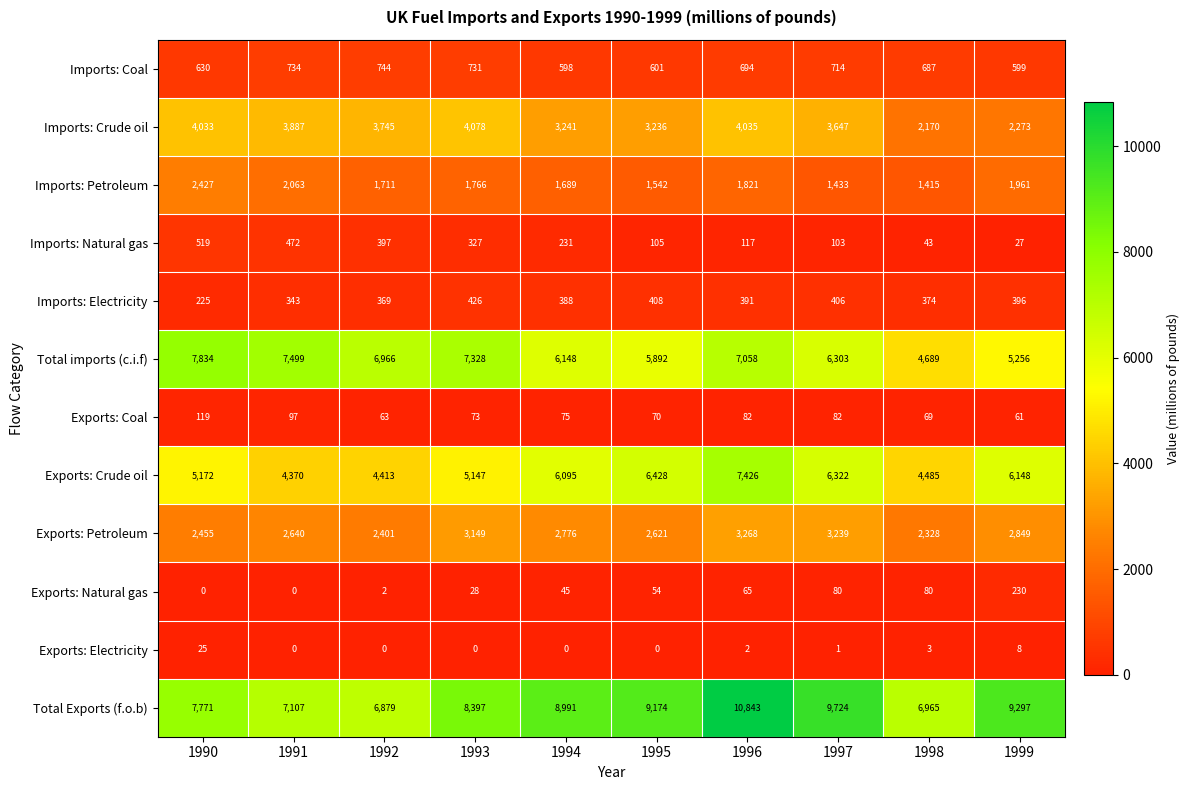

What is the difference between the Imports: Petroleum values at 1997 and 1993?

333